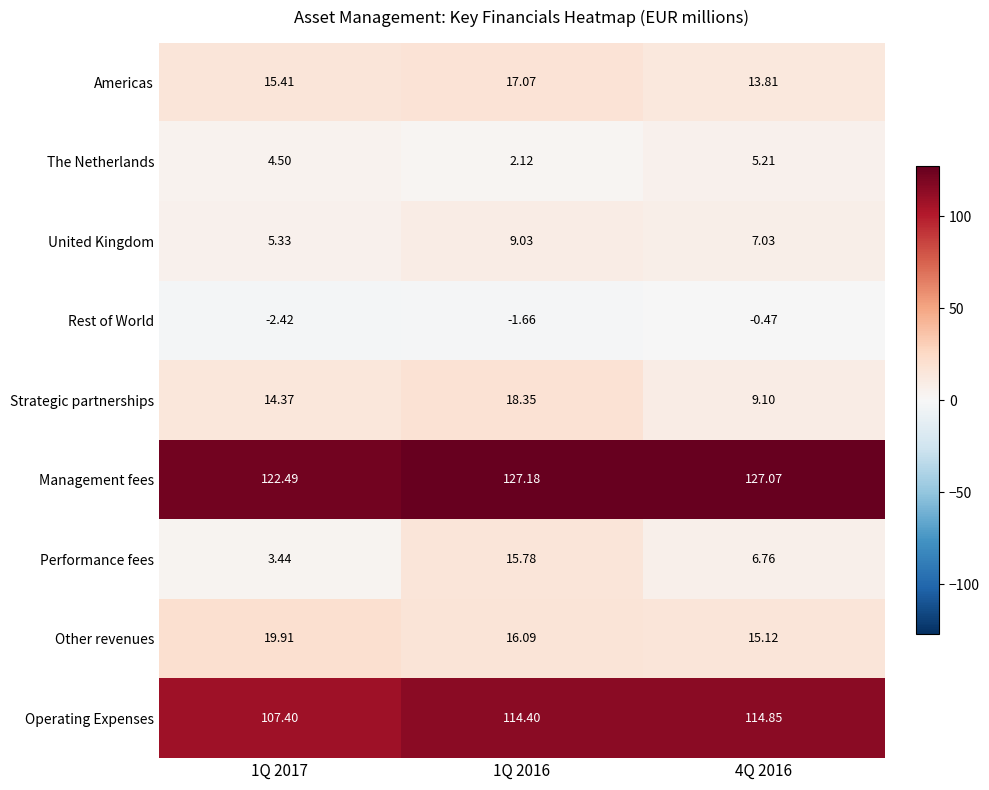

Which series has the widest spread of values?

Performance fees